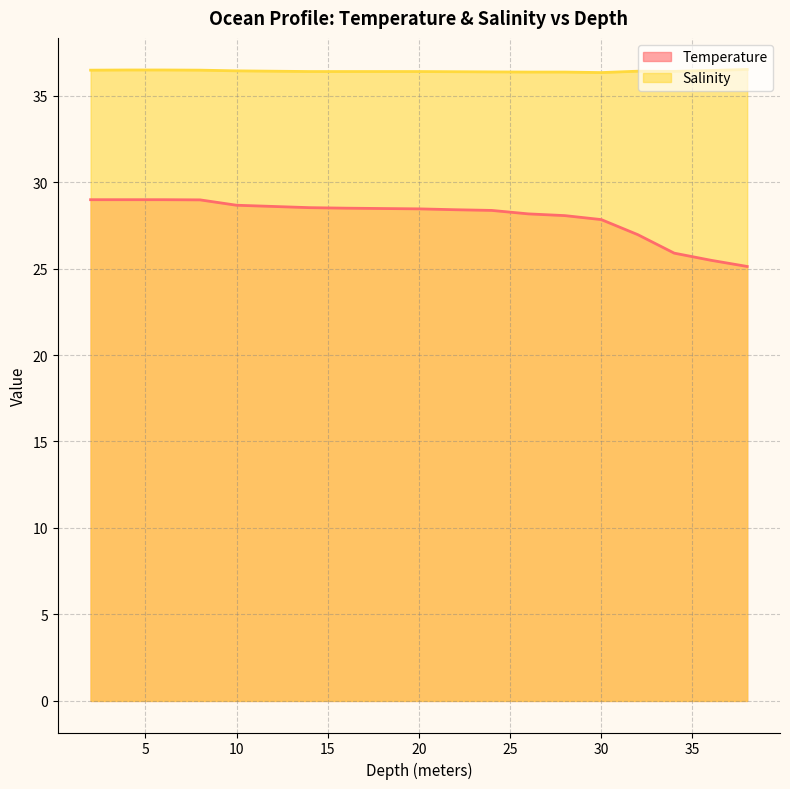

Reading left to right, extract all data points from this chart.

Temperature: 2=29.0	4=29.0	6=29.0	8=29.0	10=28.7	12=28.6	14=28.5	16=28.5	18=28.5	20=28.4	22=28.4	24=28.4	26=28.2	28=28.1	30=27.8	32=27.0	34=25.9	36=25.5	38=25.1
Salinity: 2=36.5	4=36.5	6=36.5	8=36.5	10=36.4	12=36.4	14=36.4	16=36.4	18=36.4	20=36.4	22=36.4	24=36.4	26=36.4	28=36.4	30=36.3	32=36.4	34=36.4	36=36.5	38=36.5